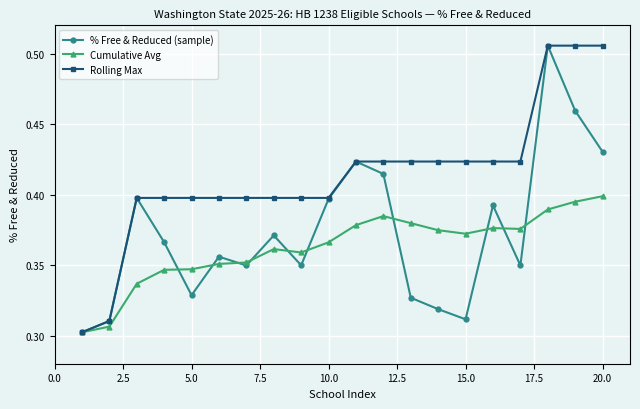

At how many categories does at least one series exceed 0?

20